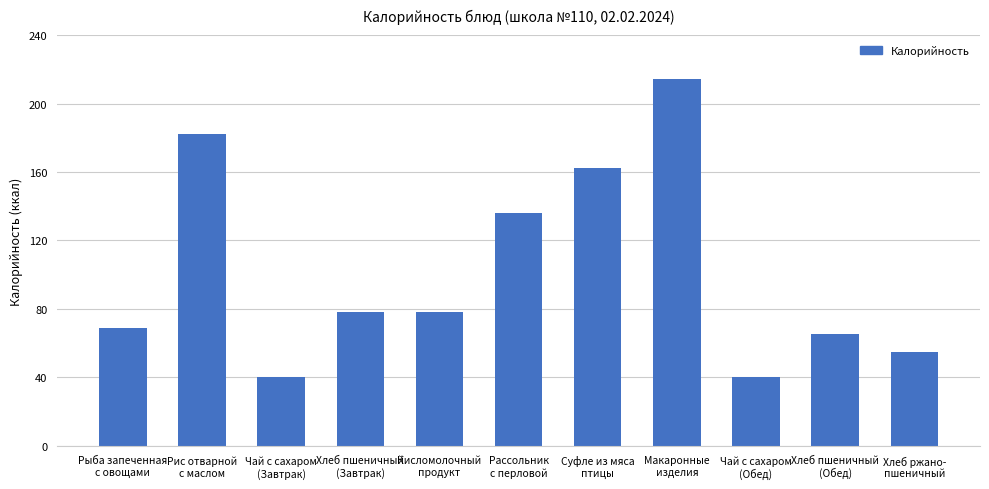

Is it true that the value at Рис отварной
с маслом is 50.7?

False